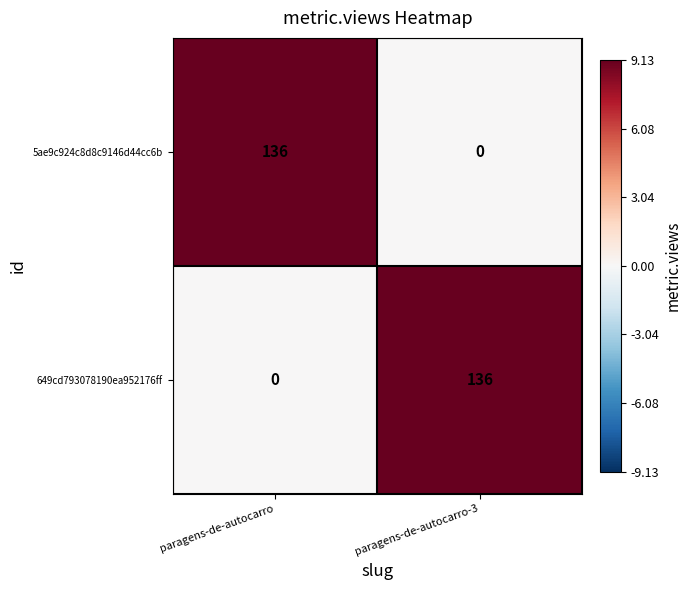

Reading left to right, what are all the values shown in this chart?

5ae9c924c8d8c9146d44cc6b: paragens-de-autocarro=136	paragens-de-autocarro-3=0
649cd793078190ea952176ff: paragens-de-autocarro=0	paragens-de-autocarro-3=136